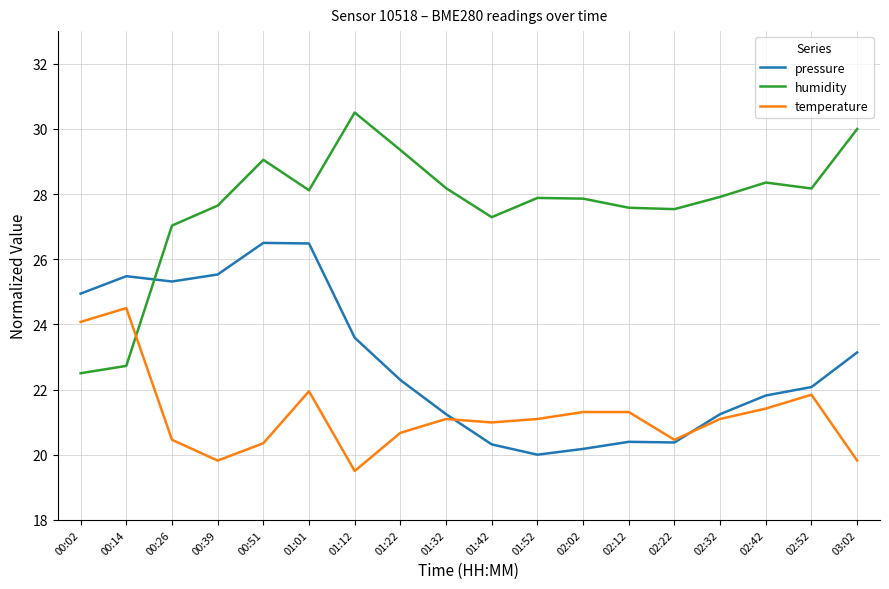

Which series has the widest spread of values?

humidity